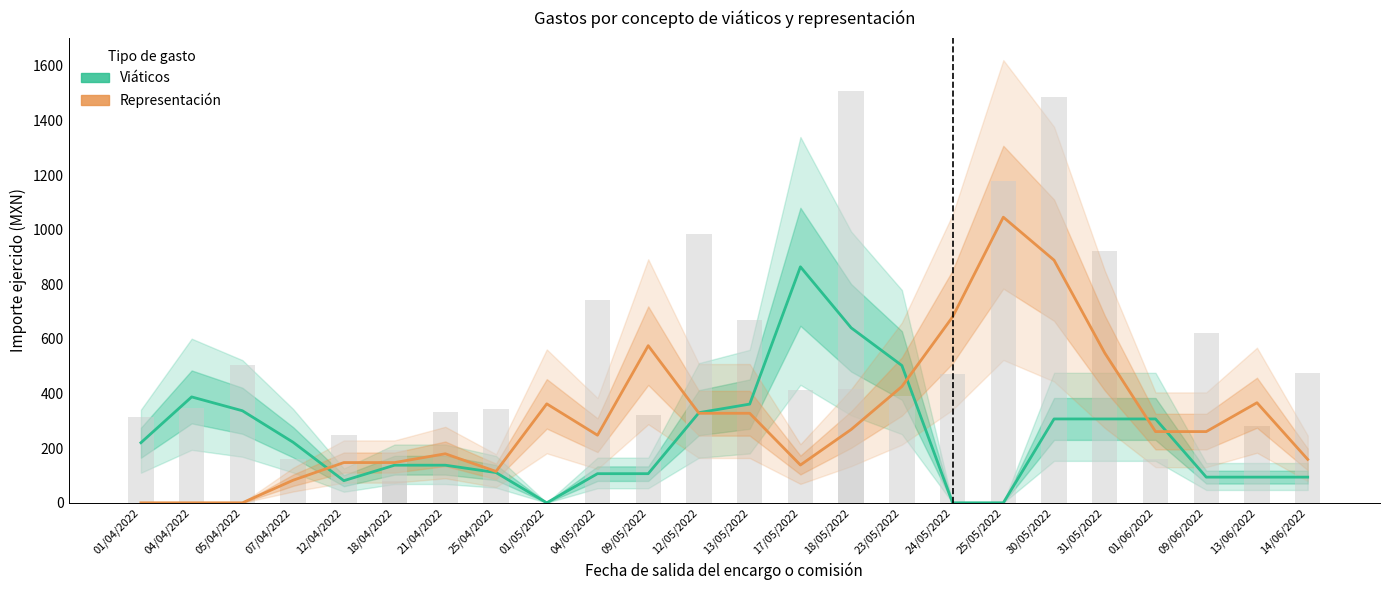

List the series in order of their peak value, highest first.

Representación, Viáticos